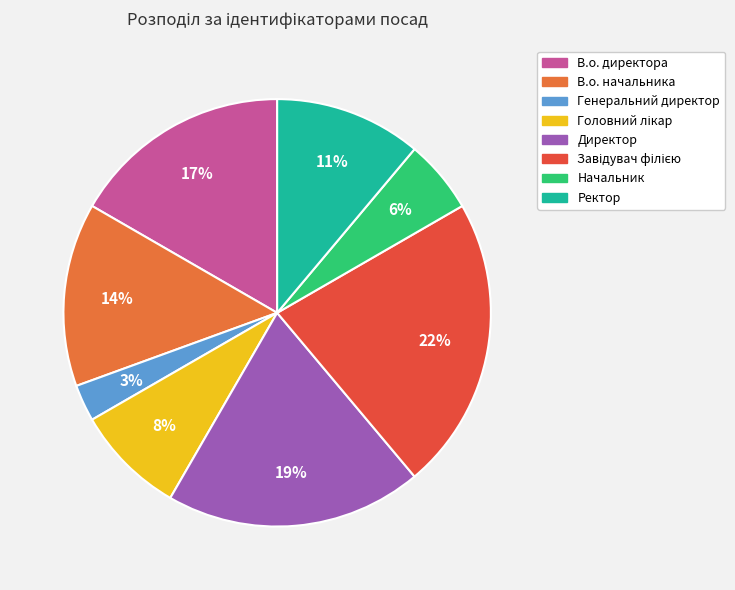

How many slices are in this pie chart?

8